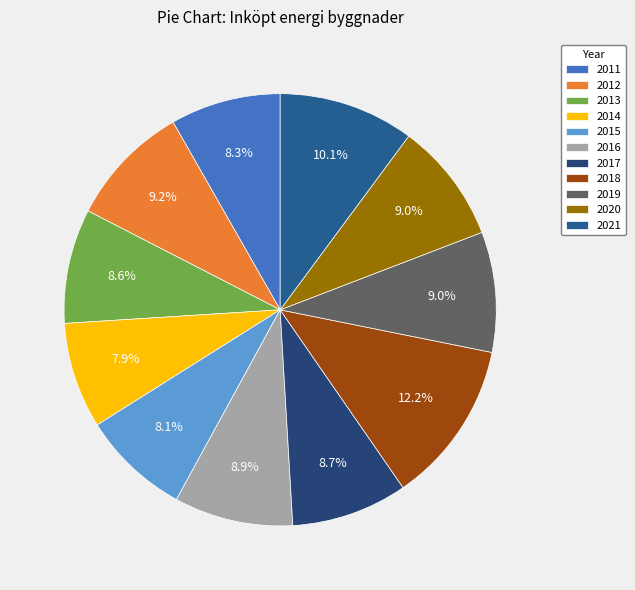

Combined, do 2015 and 2016 account for over 50%?

No